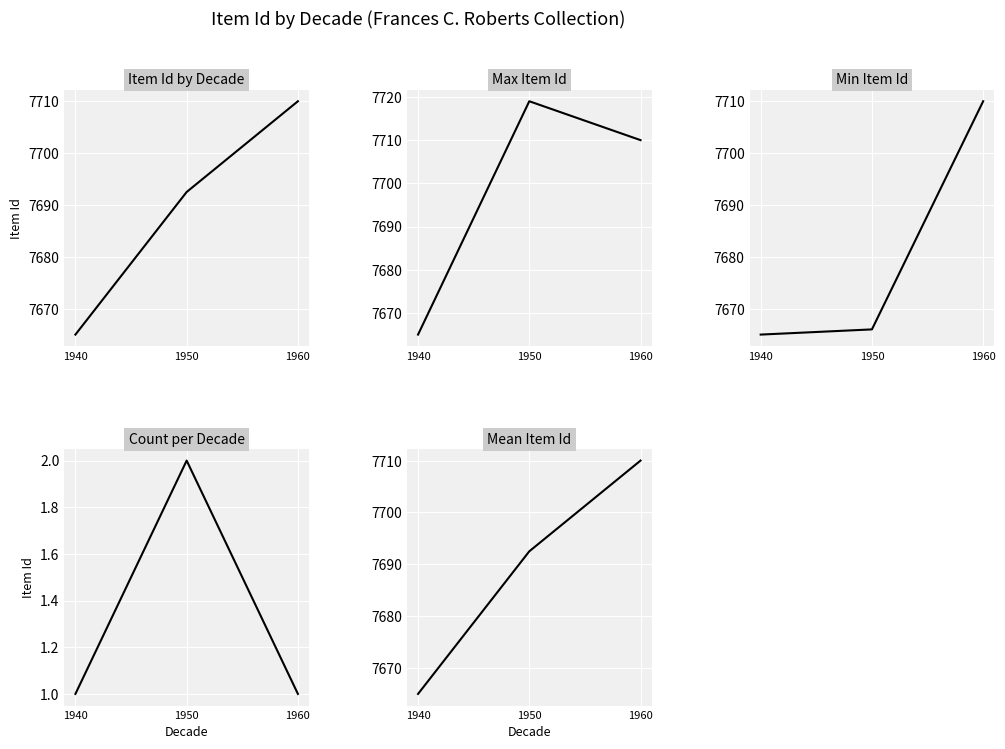

What is the value of the Min Item Id point at the 3rd from the left?

7710.0